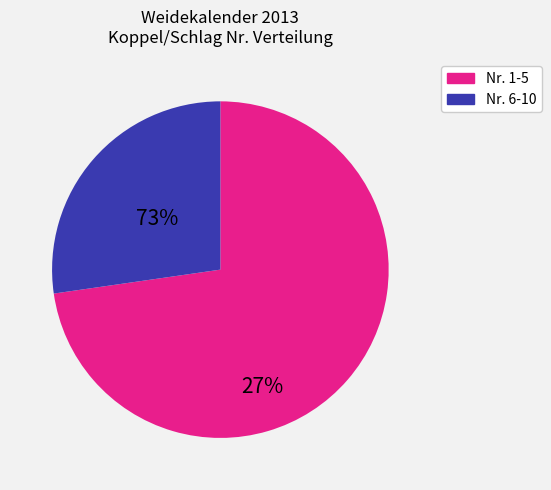

Does any single category account for the majority?

Yes